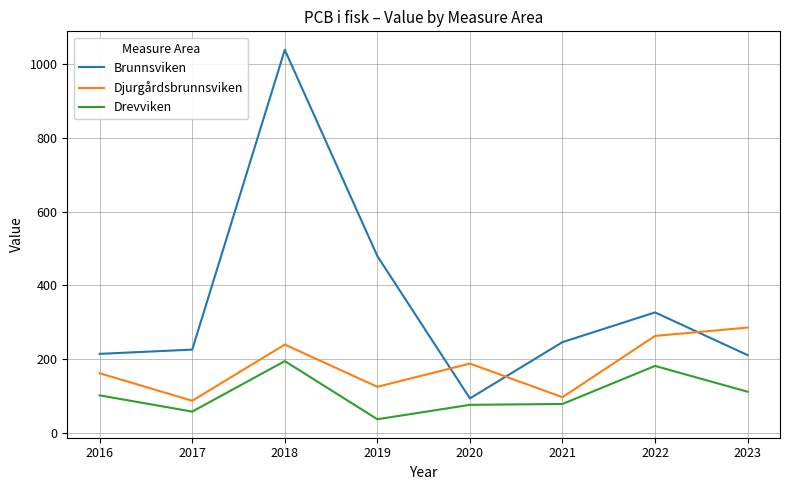

At 2023, list the series in order from largest to smallest.

Djurgårdsbrunnsviken, Brunnsviken, Drevviken